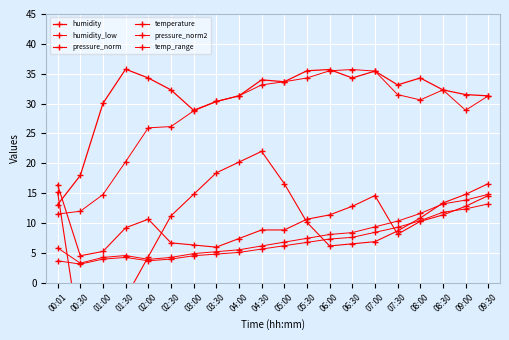

Between 04:30 and 01:30, which is larger?

01:30